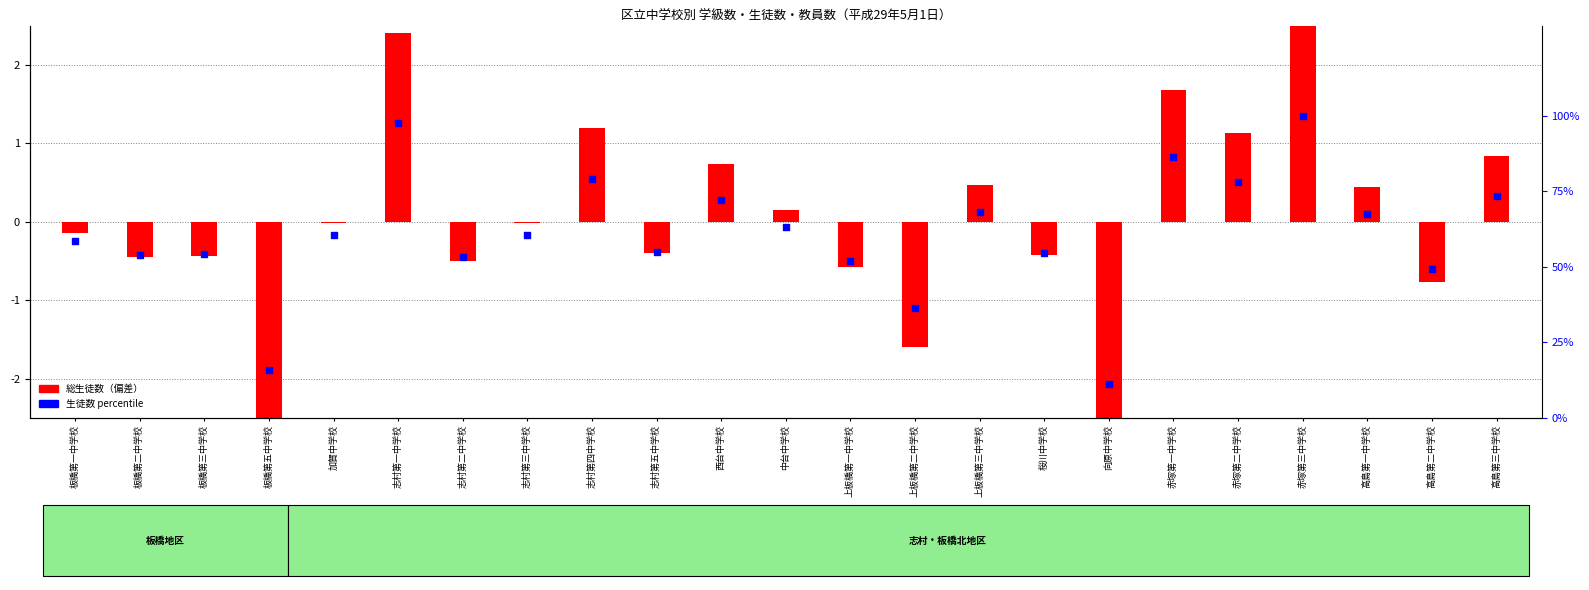

What is the ratio of the value at 高島第一中学校 to the value at 加賀中学校?

1.1